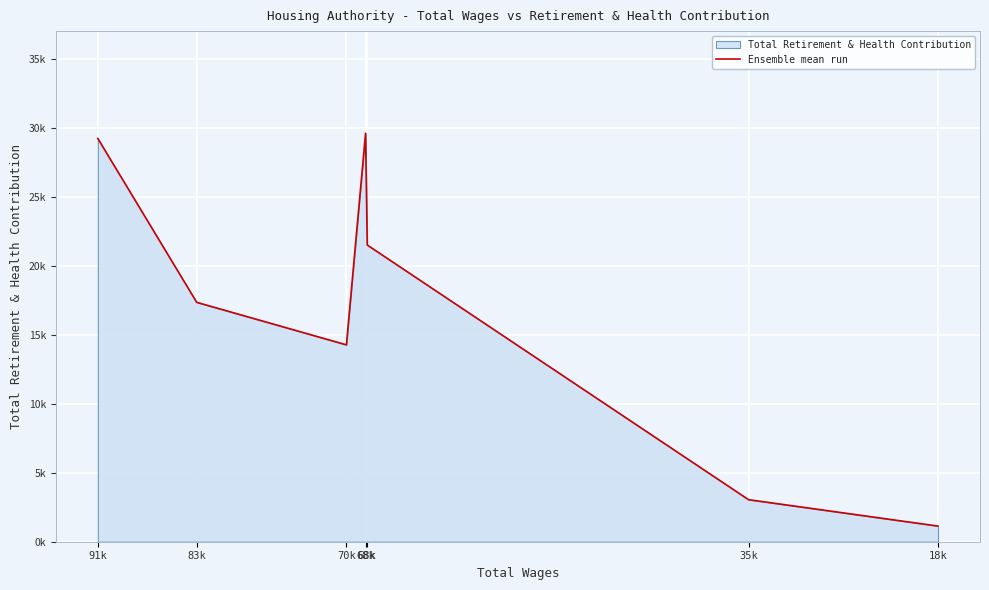

Read the value at 70k.

14285